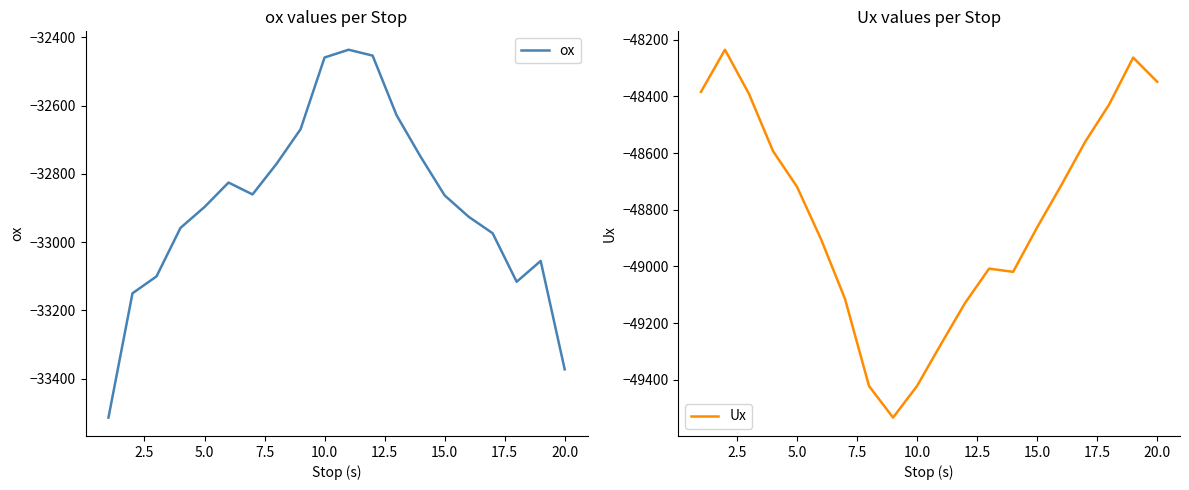

What is the highest value of the ox series?

-32436.3